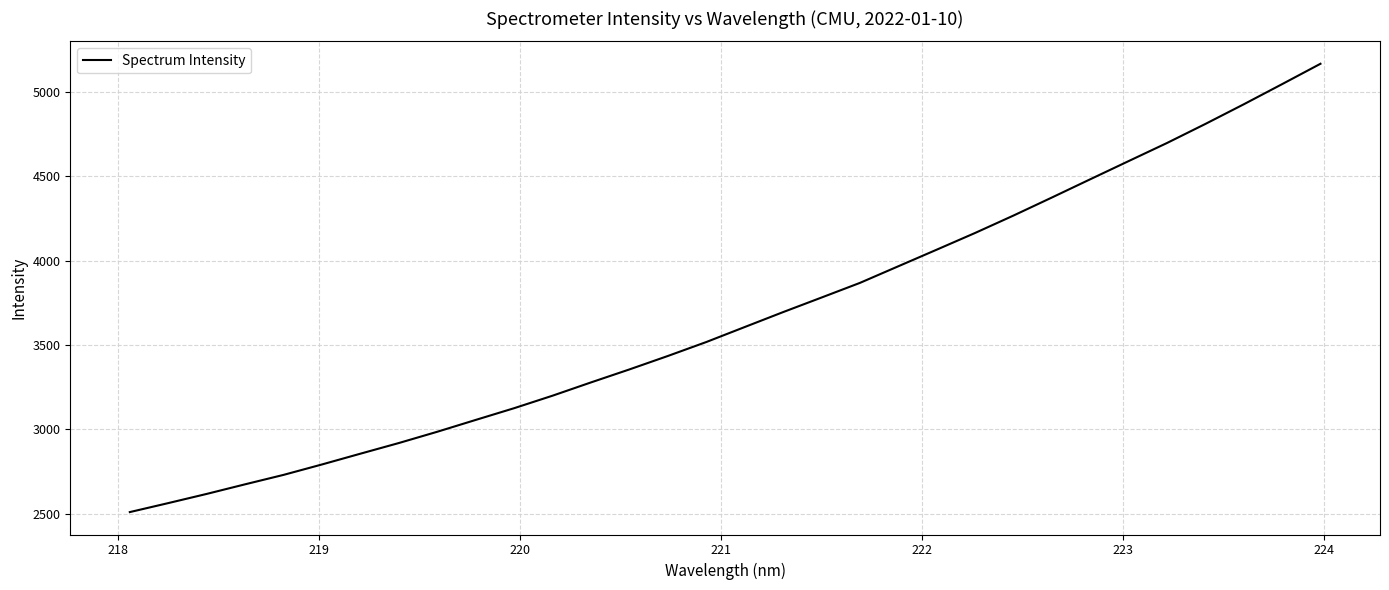

What is the difference between the maximum and minimum values?

2658.1